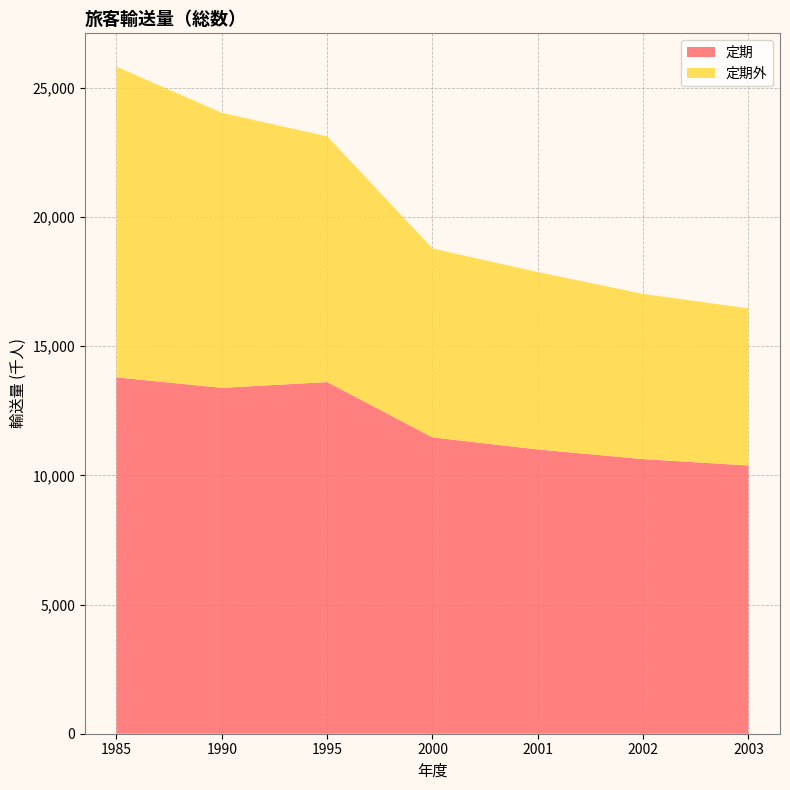

Reading left to right, what are all the values shown in this chart?

定期: 1985=13793	1990=13387	1995=13610	2000=11469	2001=11003	2002=10629	2003=10382
定期外: 1985=12023	1990=10643	1995=9510	2000=7311	2001=6864	2002=6393	2003=6080